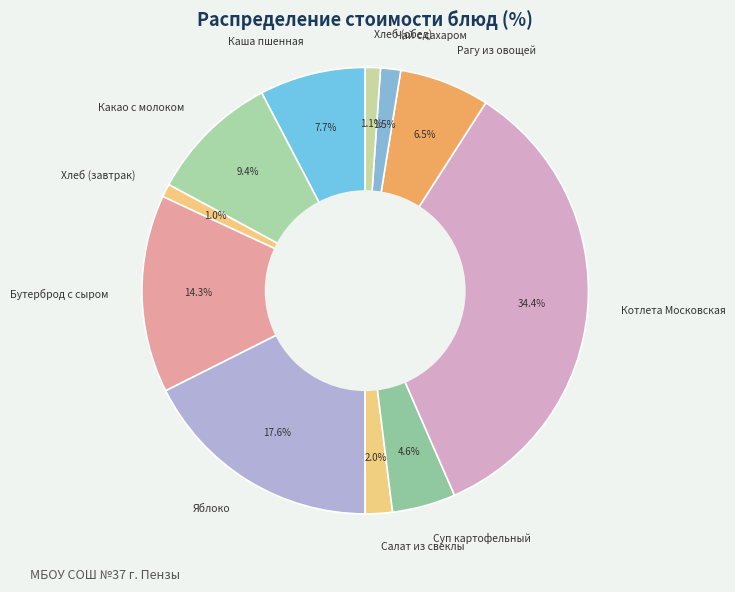

What percentage is the Хлеб (завтрак) slice, to the nearest percent?

1%